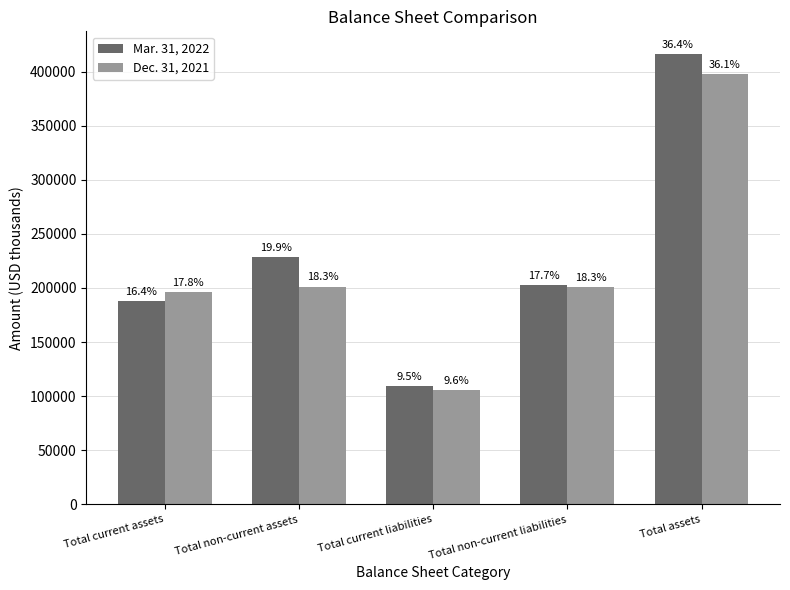

What are all the series names shown in the legend?

Mar. 31, 2022, Dec. 31, 2021